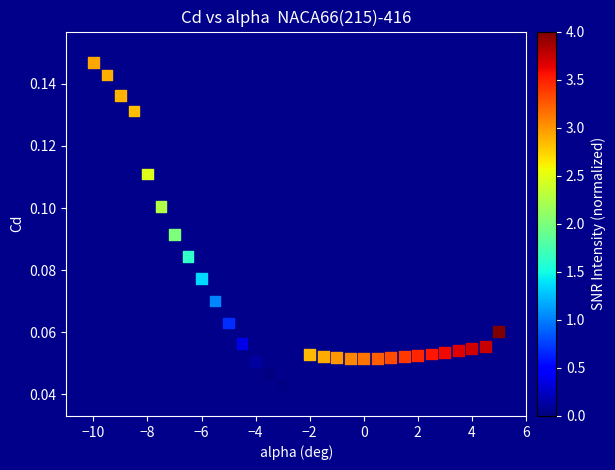

What is the range of X values (max minus min)?

15.0